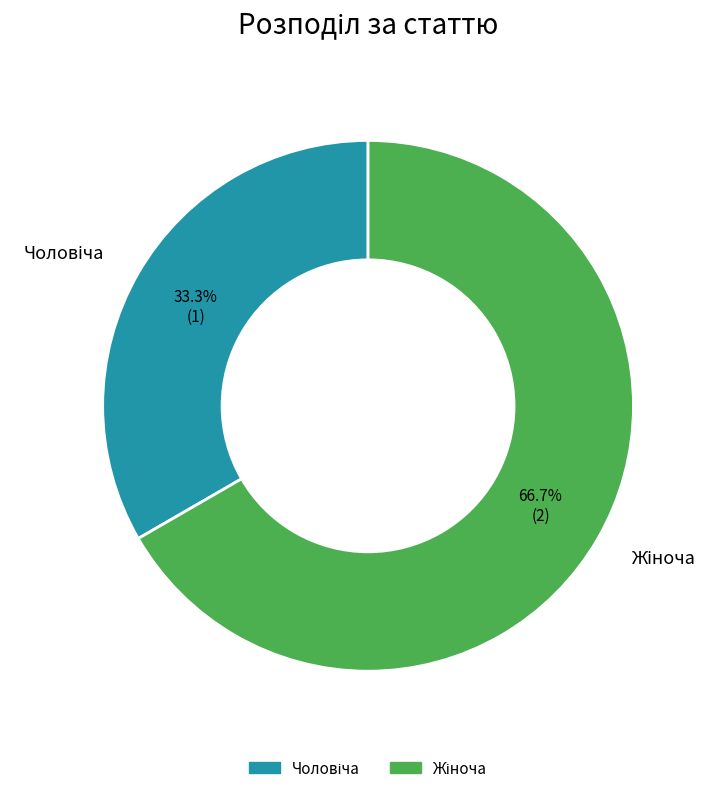

Is there any slice that represents more than half of the pie?

Yes